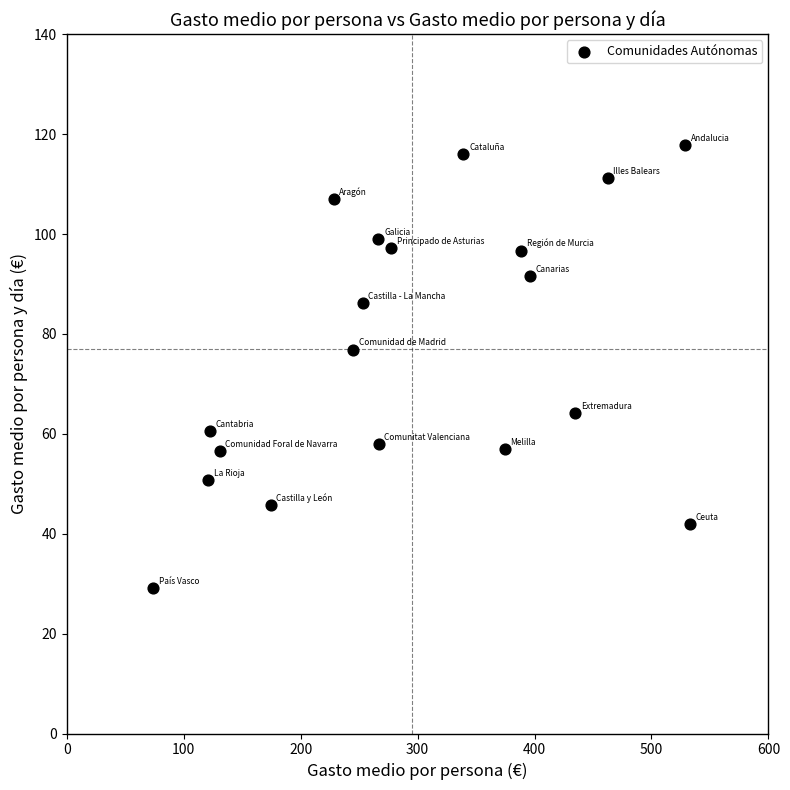

What Y value in the scatter plot is closest to 73?

76.9